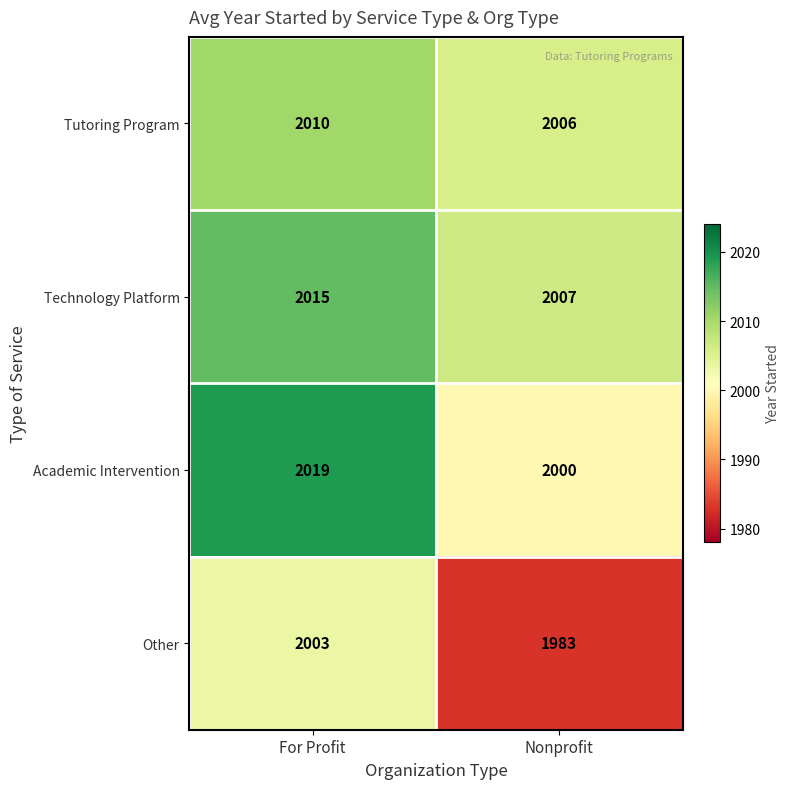

What is the greatest value displayed?

2019